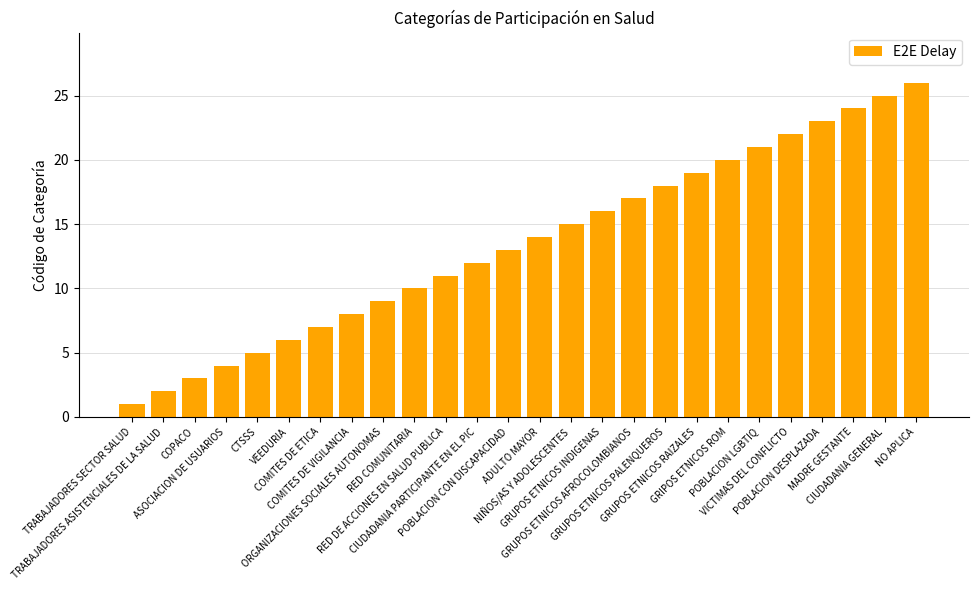

What is the average value?

14